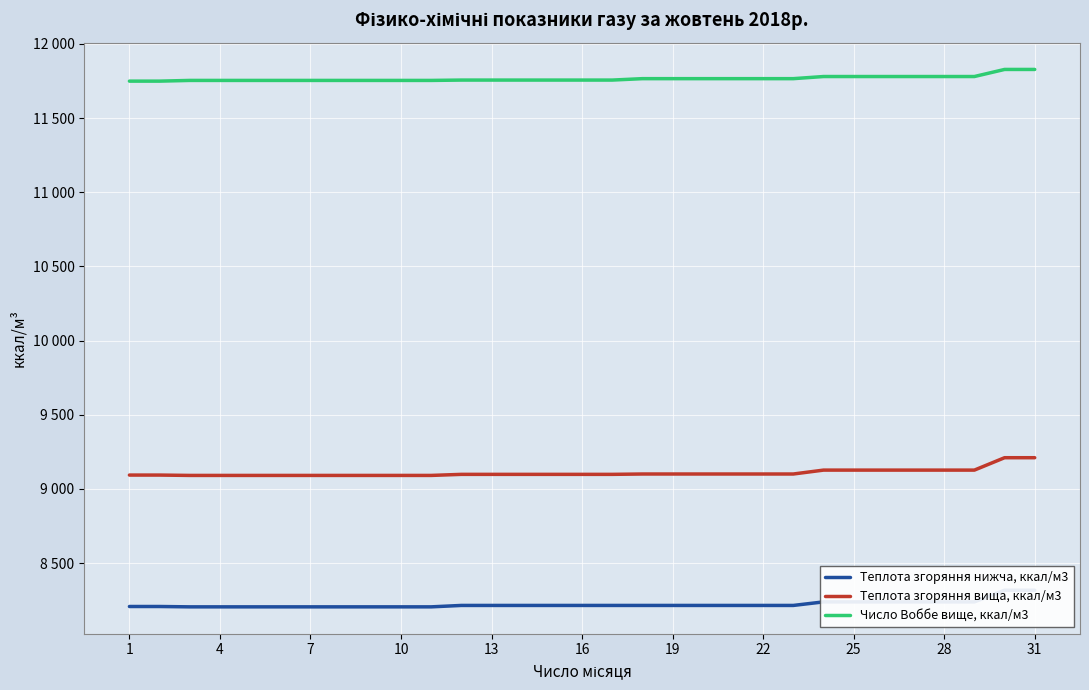

True or false: Теплота згоряння вища, ккал/м3 and Число Воббе вище, ккал/м3 cross at least once.

False